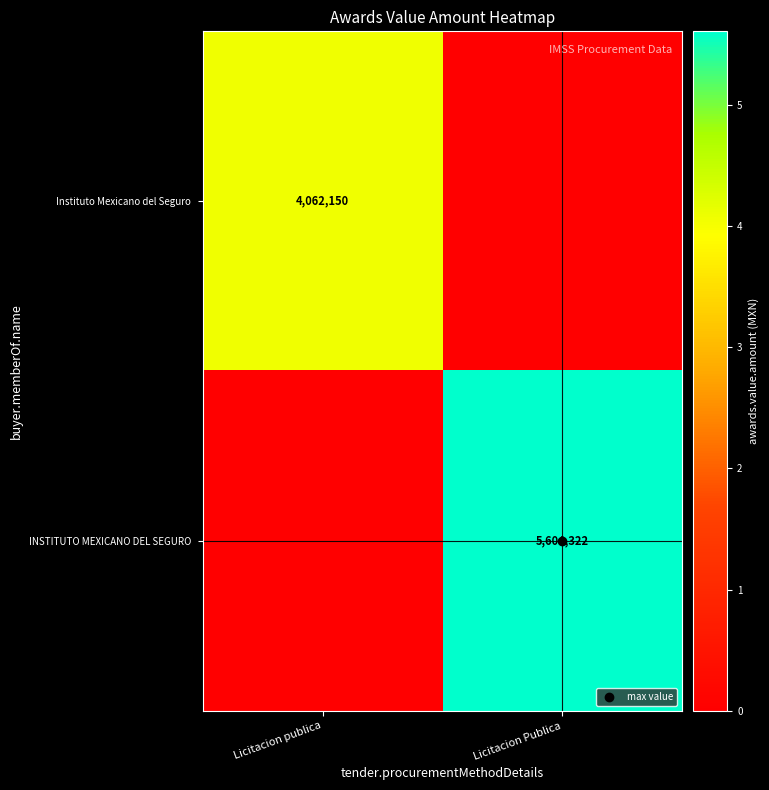

True or false: INSTITUTO MEXICANO DEL SEGURO has a value of 1285663.0 at Licitacion Publica.

False